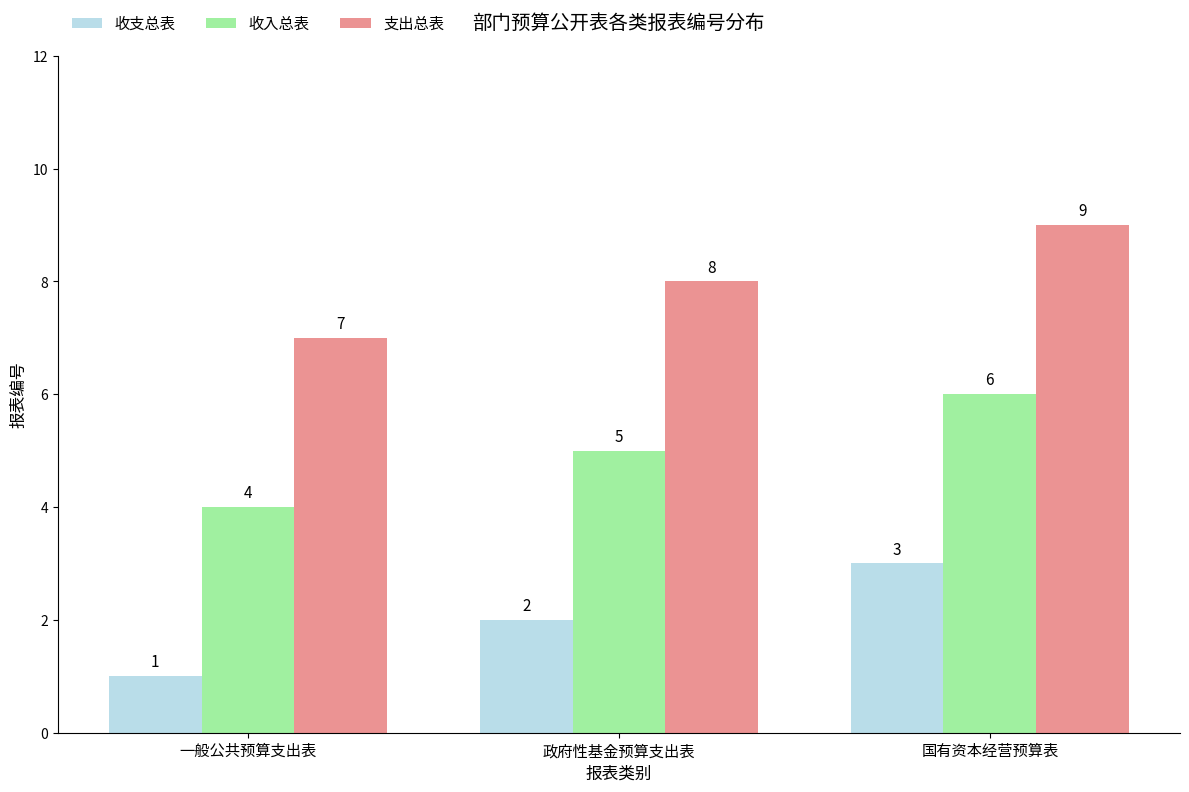

At which category is the sum across all series the highest?

国有资本经营预算表